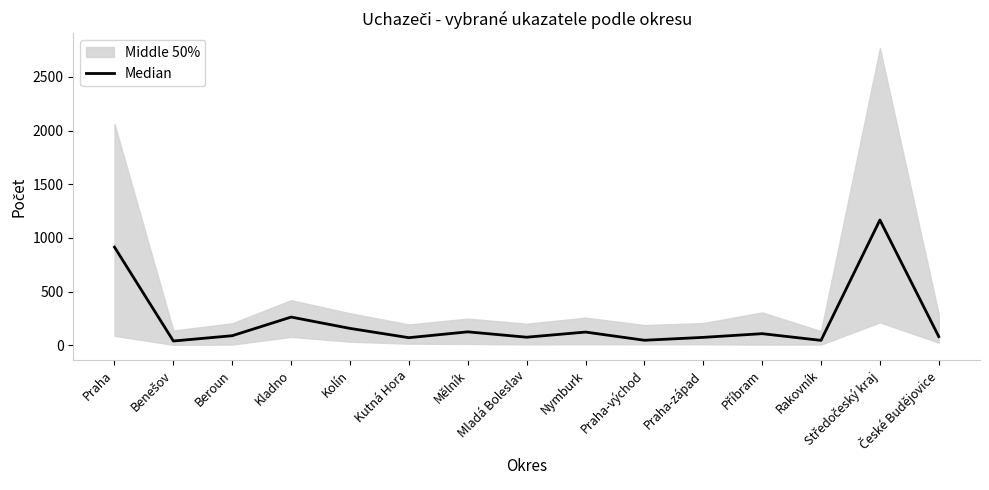

What is the value of the 1st point from the left?

915.0